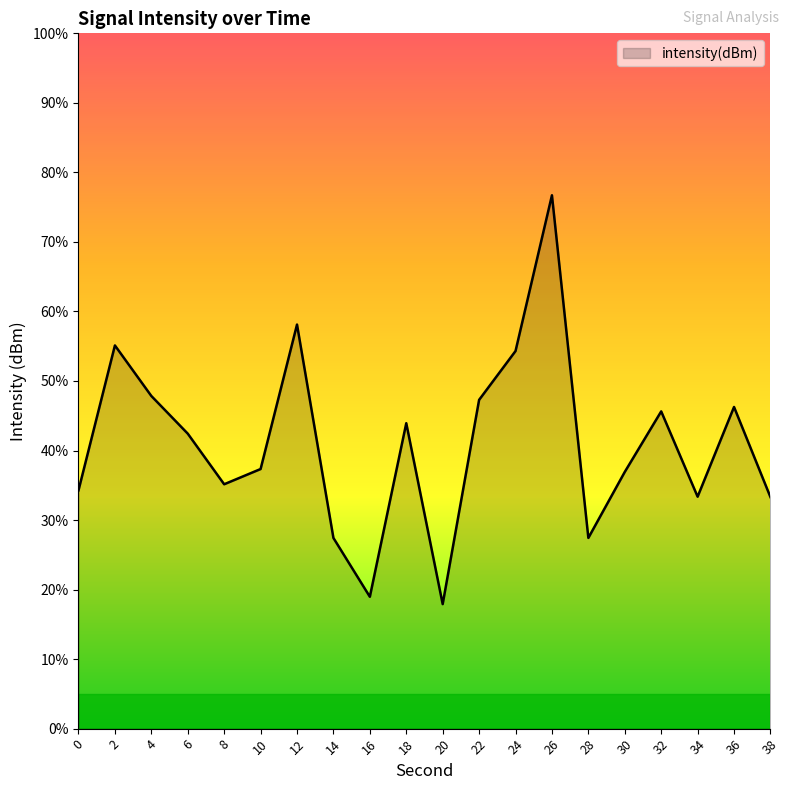

Approximately how many times larger is the value at 10 compared to 36?

0.8